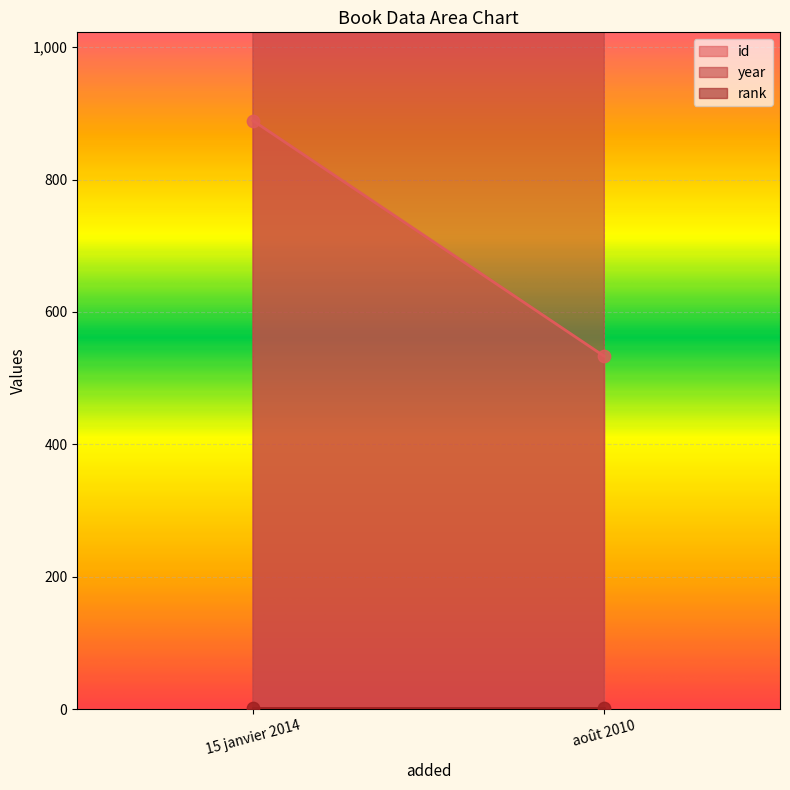

Is the value of id at août 2010 greater than the value of year at août 2010?

No